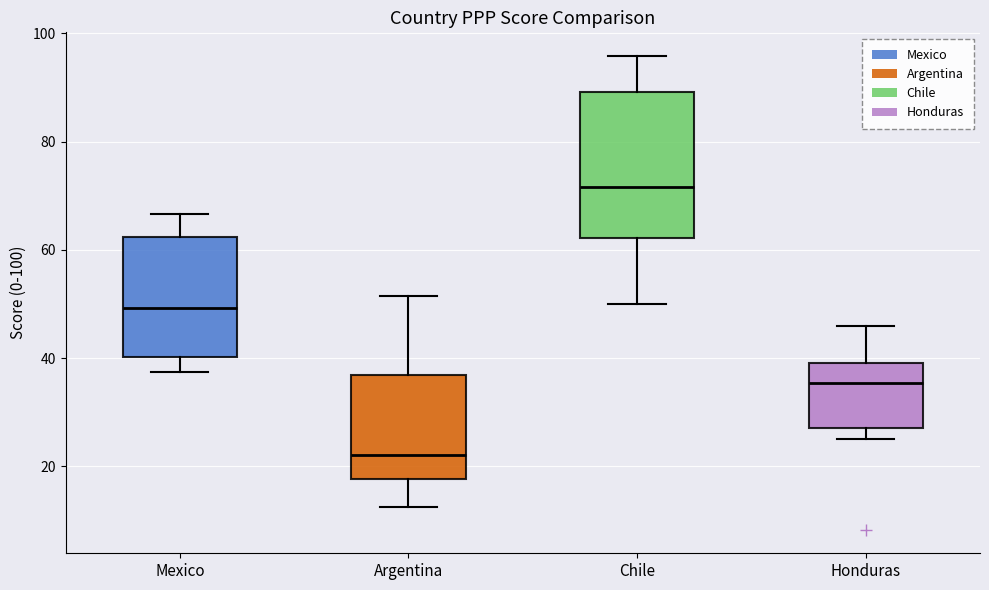

Reading left to right, read every box against the y-axis: the position of its median line, the range the box covers, and the ends of its whiskers. The values are not printed on the chart, so give them approximately, as read against the axis.

Mexico: median 50, box 40 to 62, whiskers 38 to 66
Argentina: median 22, box 18 to 36, whiskers 12 to 52
Chile: median 72, box 62 to 90, whiskers 50 to 96
Honduras: median 36, box 28 to 40, whiskers 26 to 46